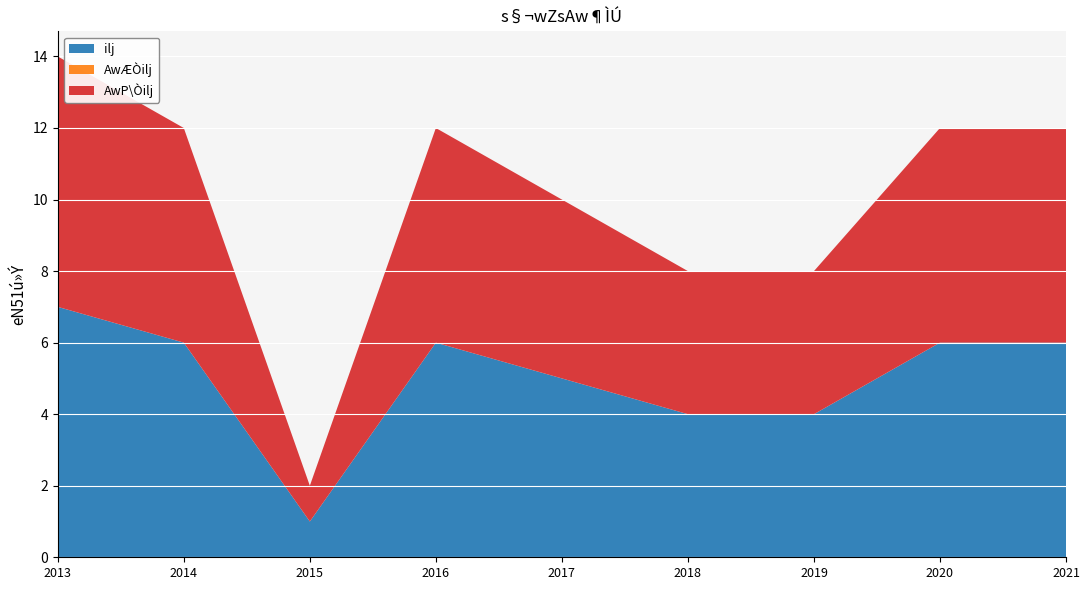

Reading left to right, transcribe all the data shown in this chart.

ilj: 2013=7	2014=6	2015=1	2016=6	2017=5	2018=4	2019=4	2020=6	2021=6
AwÆÒilj: 2013=0	2014=0	2015=0	2016=0	2017=0	2018=0	2019=0	2020=0	2021=0
AwP\Òilj: 2013=7	2014=6	2015=1	2016=6	2017=5	2018=4	2019=4	2020=6	2021=6